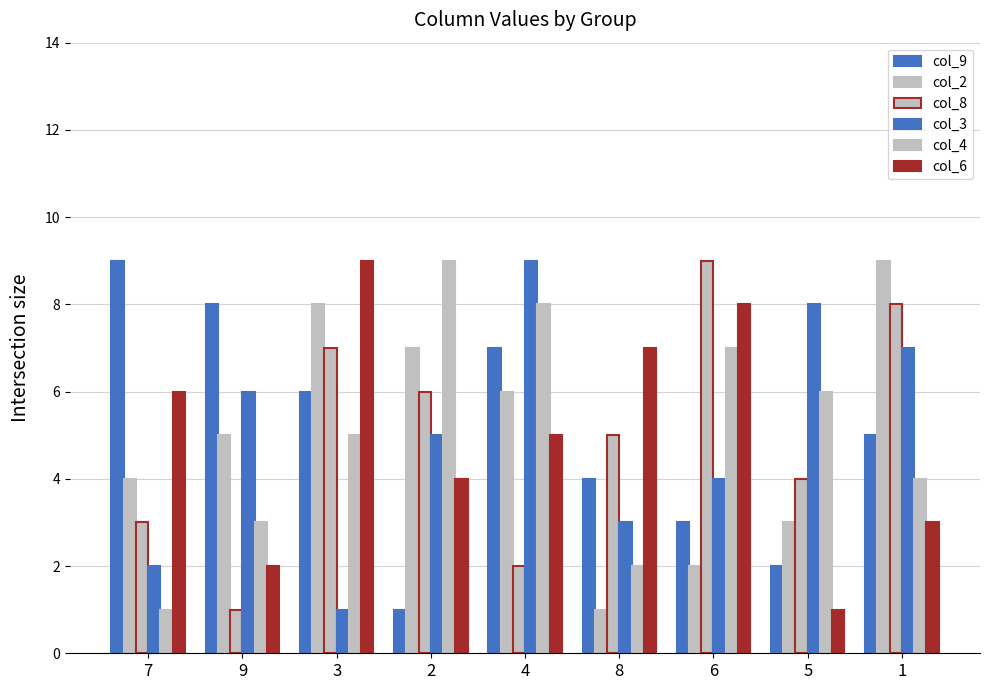

What position from the right is 6?

3